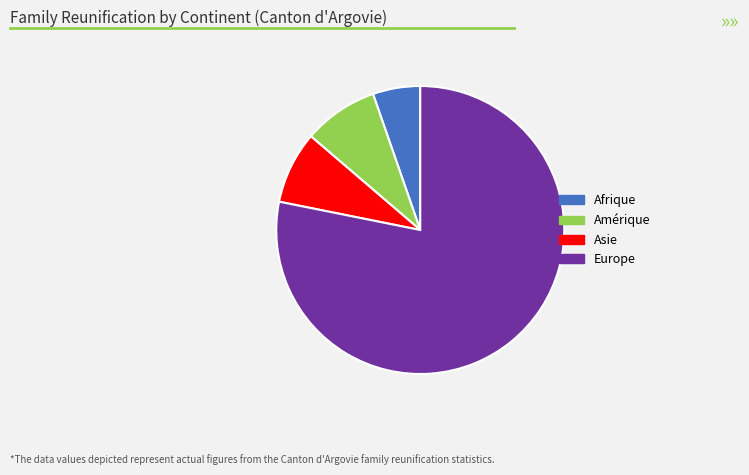

Approximately how many times larger is the value at Asie compared to Afrique?

1.5